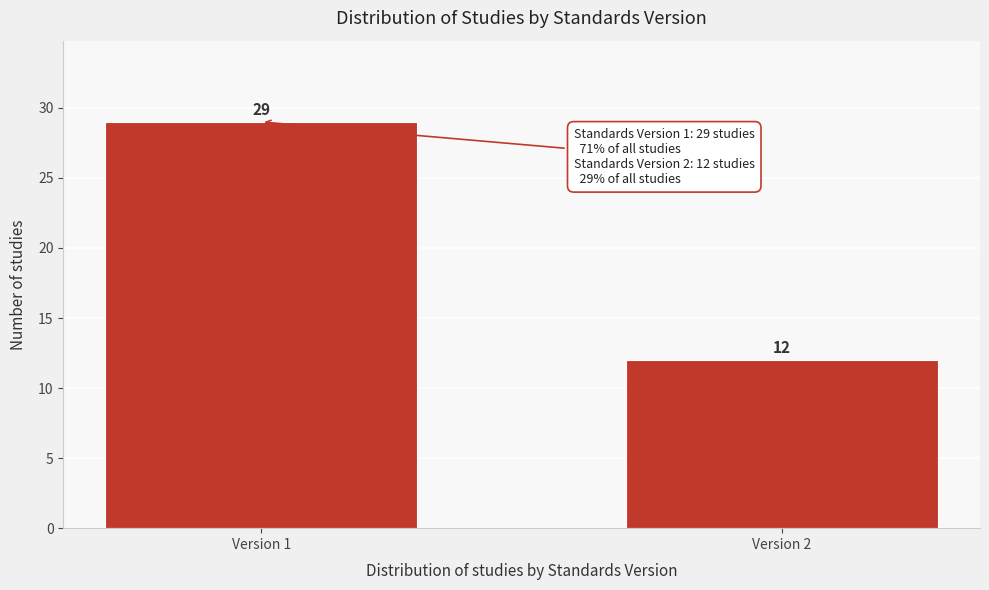

Reading left to right, list all the values displayed in this chart.

29	12